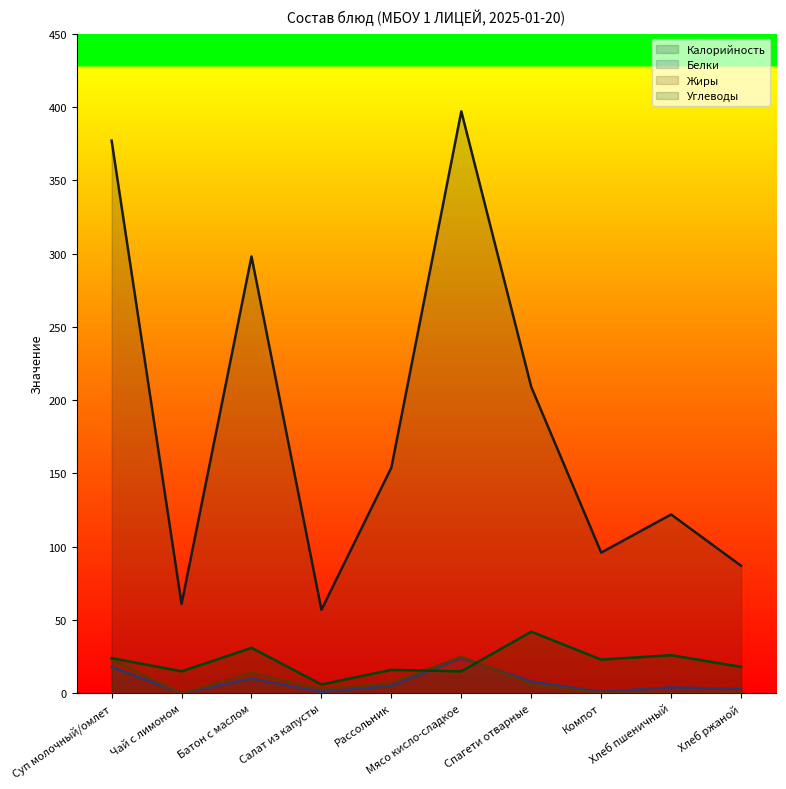

What is the difference between the maximum and minimum values in the Белки series?

24